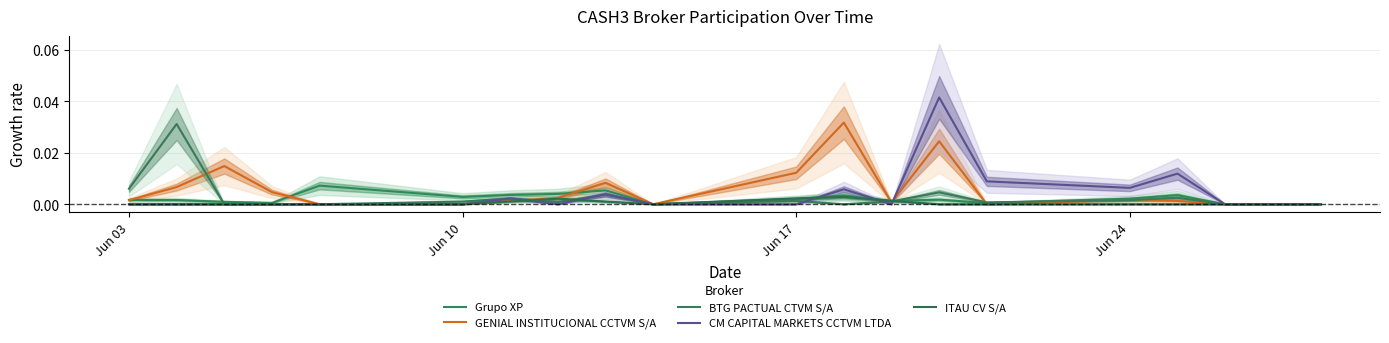

The value of Grupo XP at Jun 17 is 0.0. True or false?

True